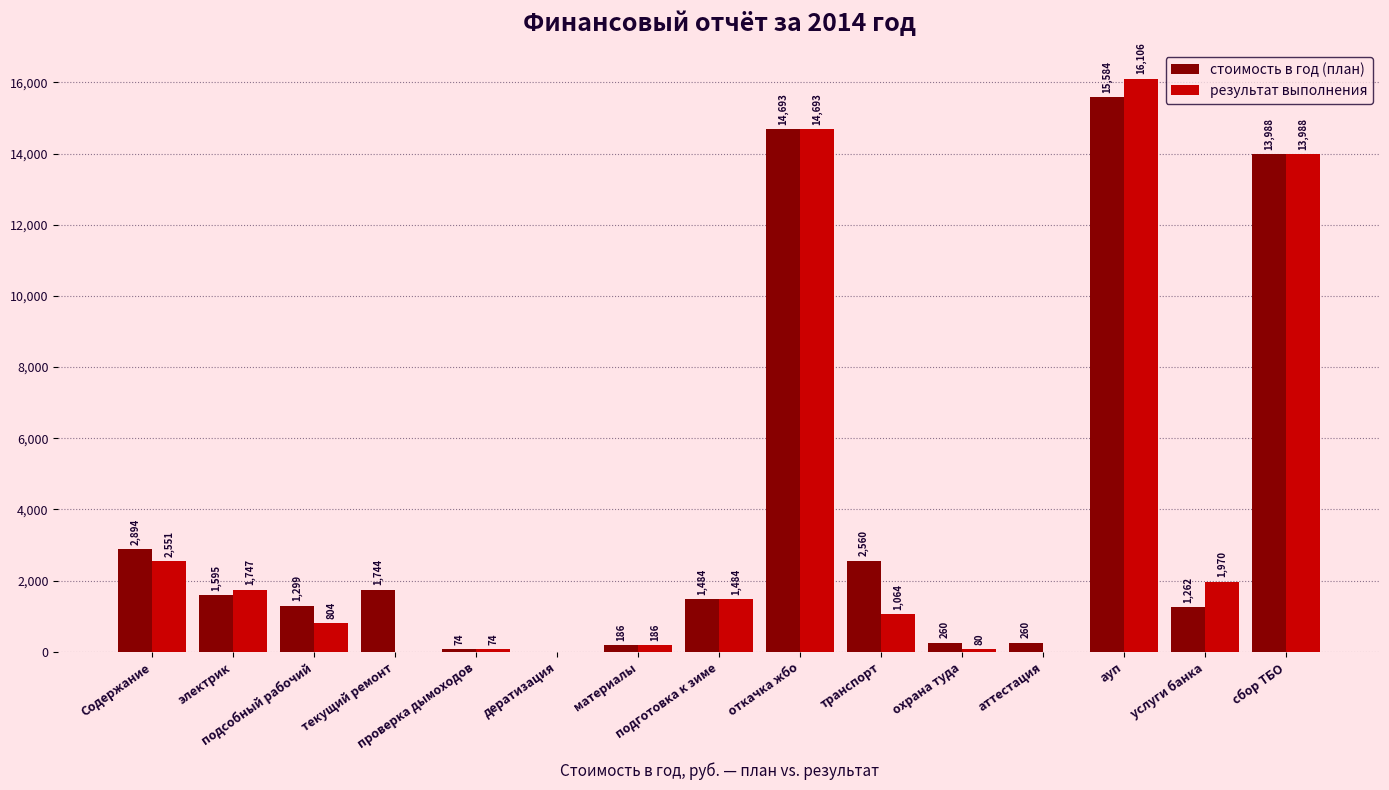

How many values in the результат выполнения series exceed 1063?

8